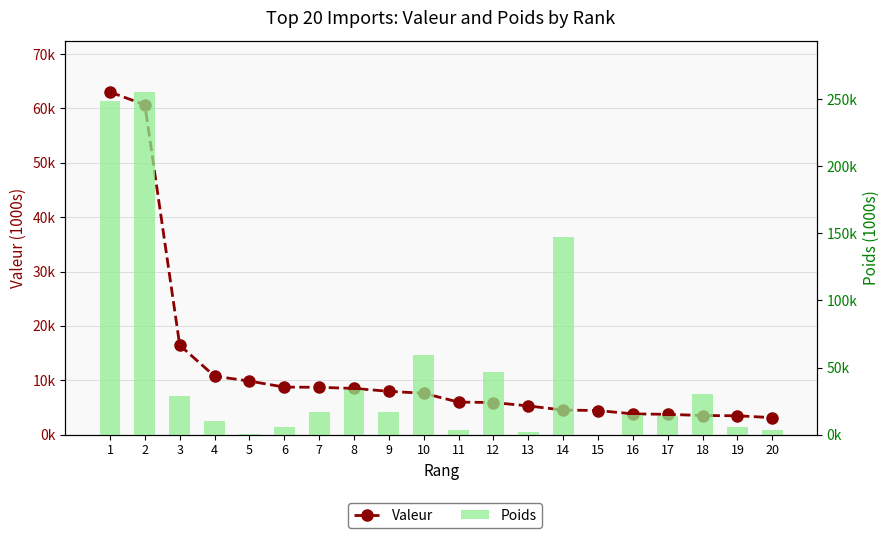

How many groups of bars are there?

20